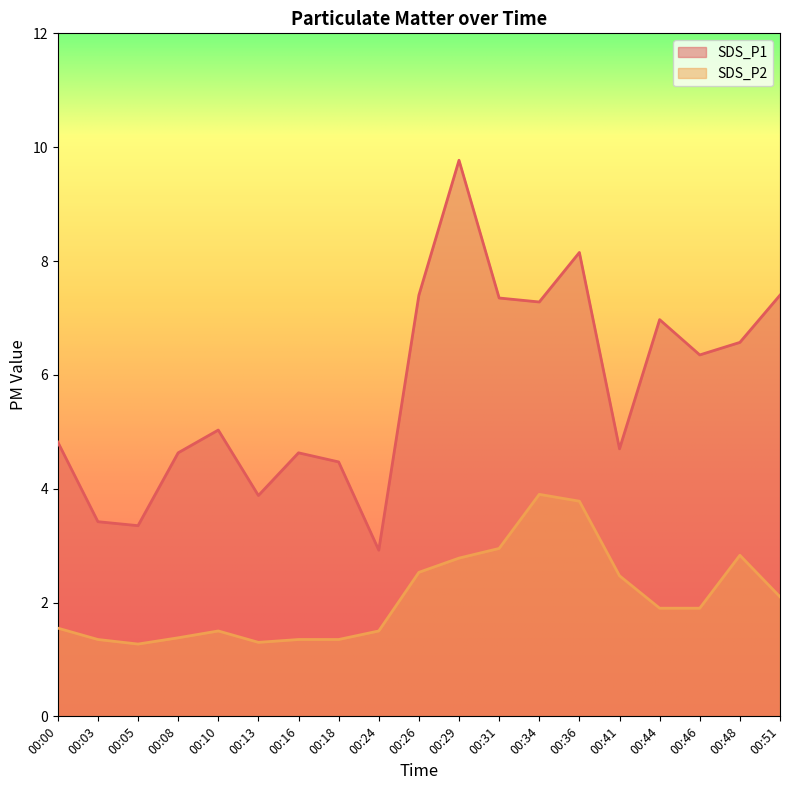

At which category does the chart reach its minimum across all series?

00:05